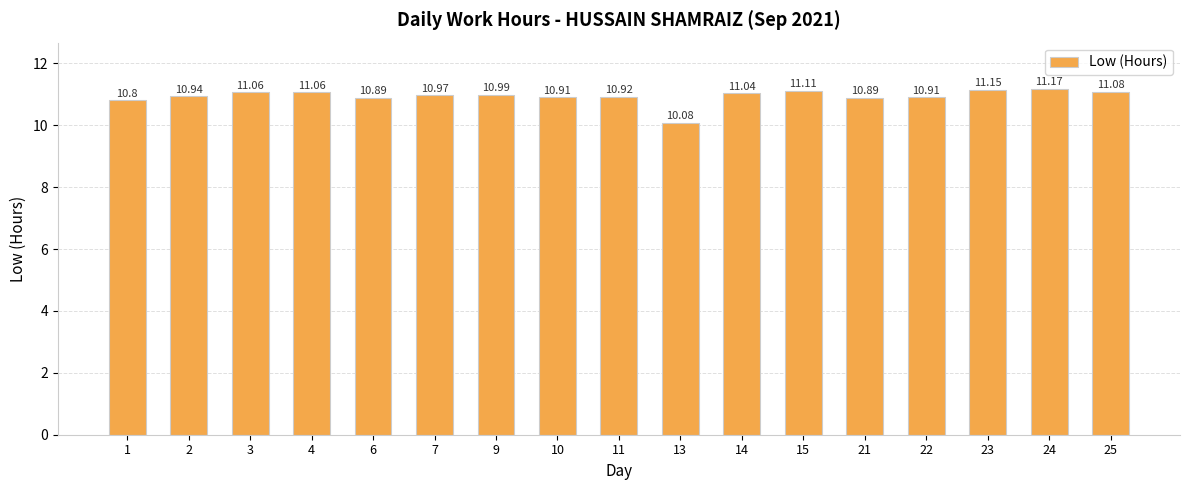

What is the smallest value displayed?

10.1